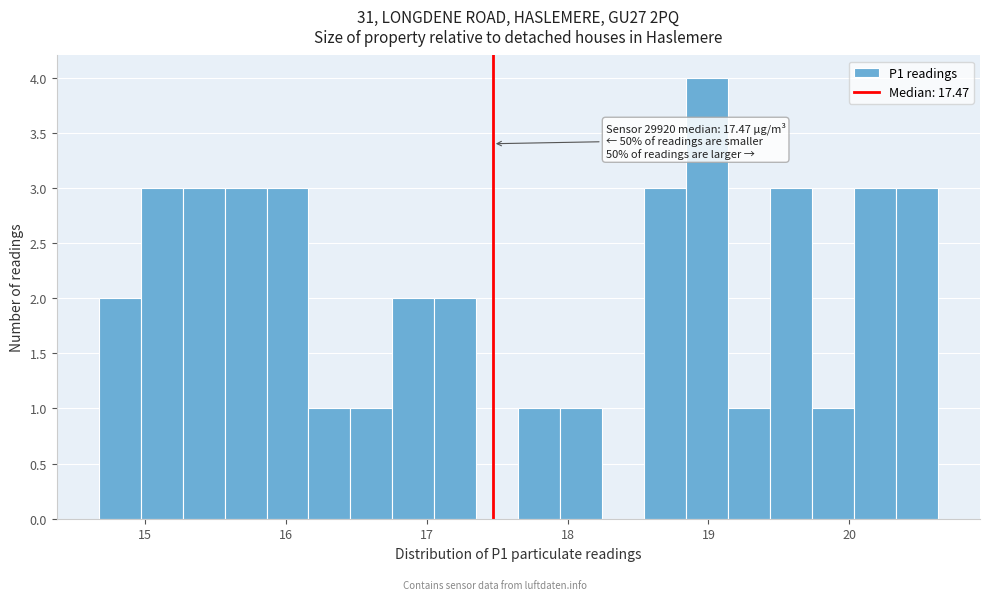

Around what value on the x-axis is the tallest bar? Give the approximate position of its centre, as read against the axis.

19.0